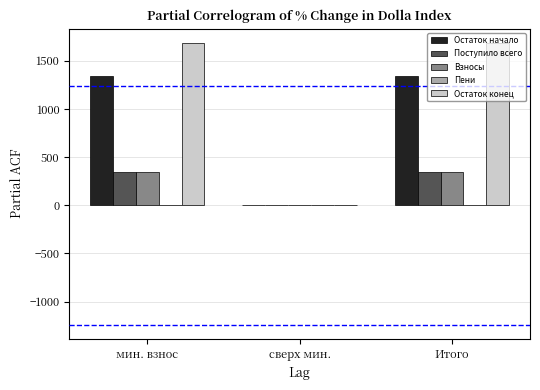

Is it true that Остаток конец equals 2303.9 at Итого?

False